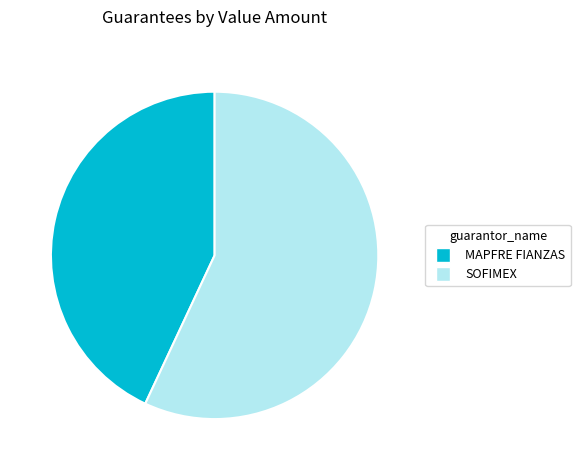

Combined, do SOFIMEX and MAPFRE FIANZAS account for over 50%?

Yes